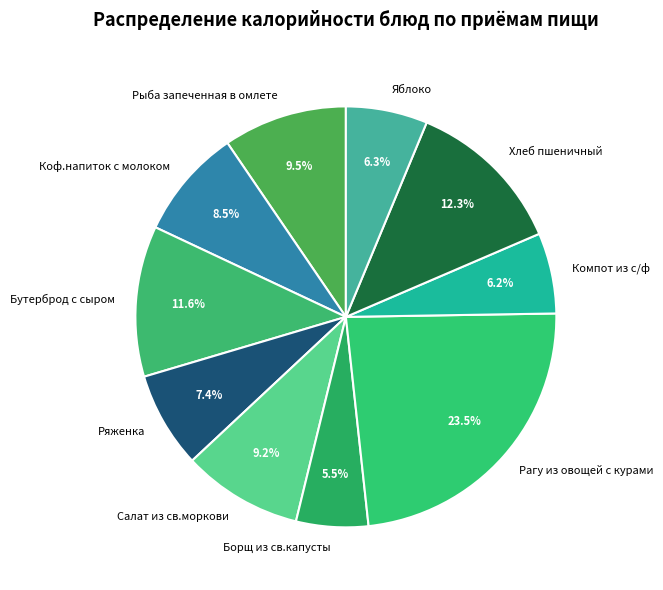

Combined, what portion of the pie is Коф.напиток с молоком and Бутерброд с сыром?

20.1%